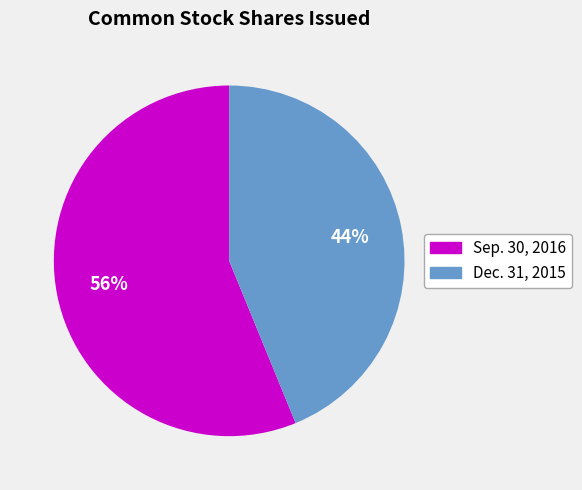

Is there a majority slice in this chart?

Yes